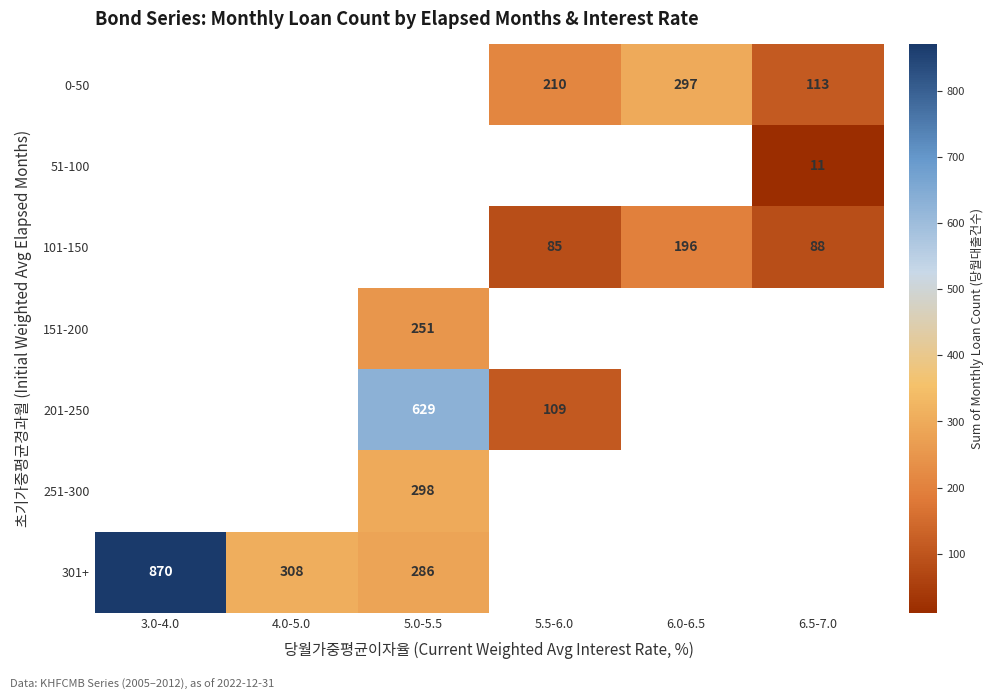

Is the value of 301+ at 5.0-5.5 greater than the value of 0-50 at 6.0-6.5?

No